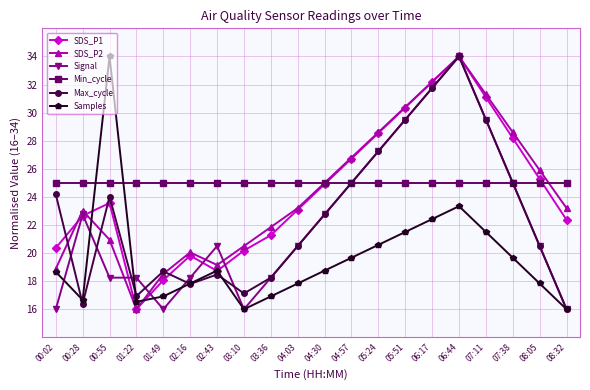

At which label does Max_cycle reach its peak?

06:44